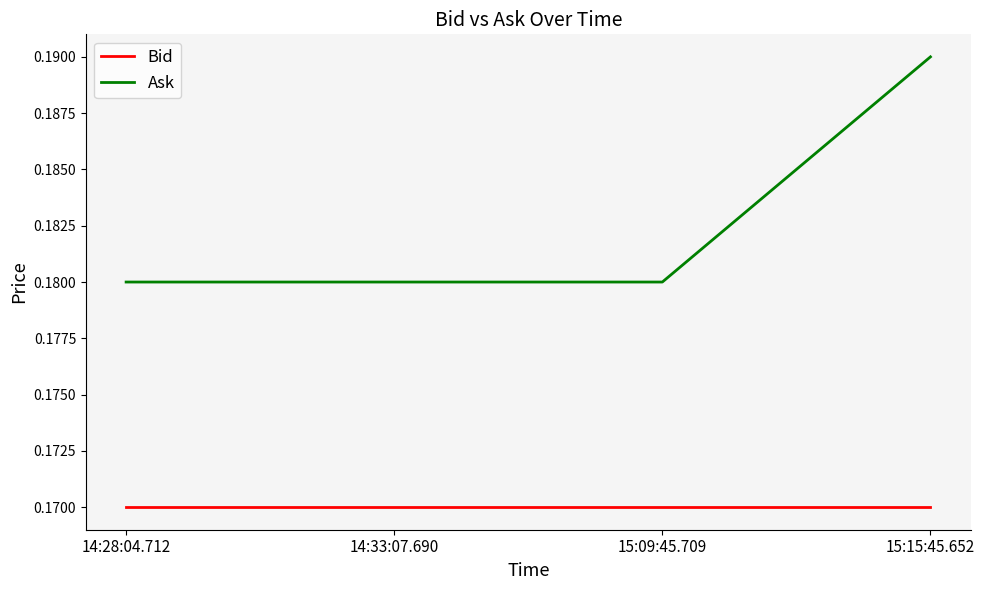

At how many categories does at least one series exceed 0?

4